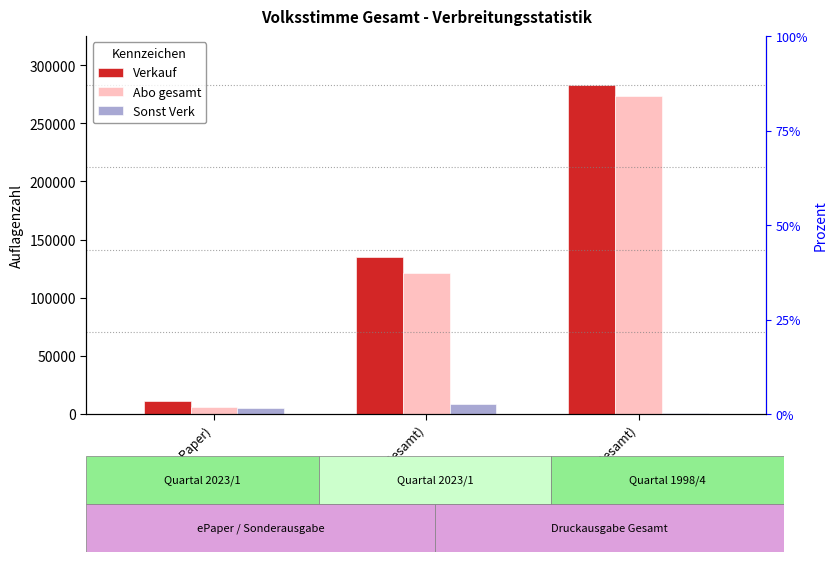

What are all the series names shown in the legend?

Verkauf, Abo gesamt, Sonst Verk